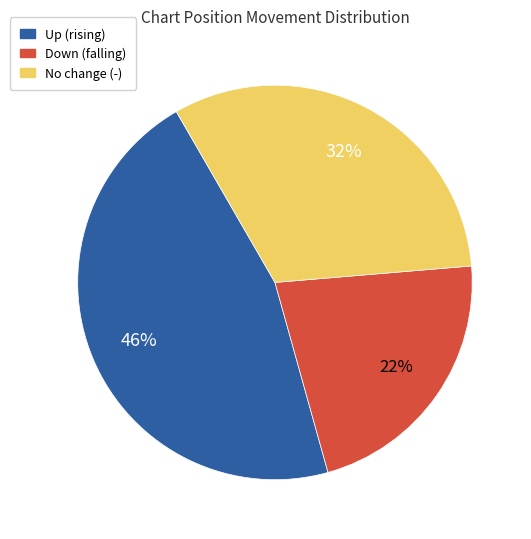

Which slice is the largest?

Up (rising)